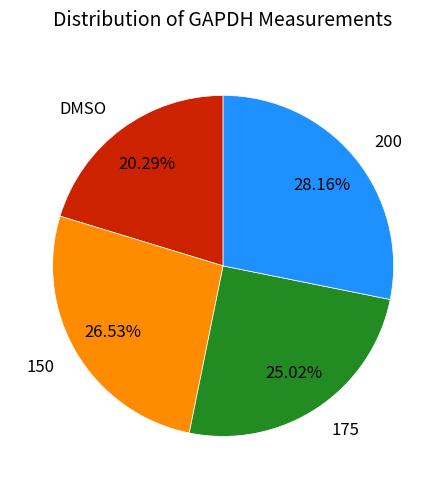

Count the number of slices in the pie.

4